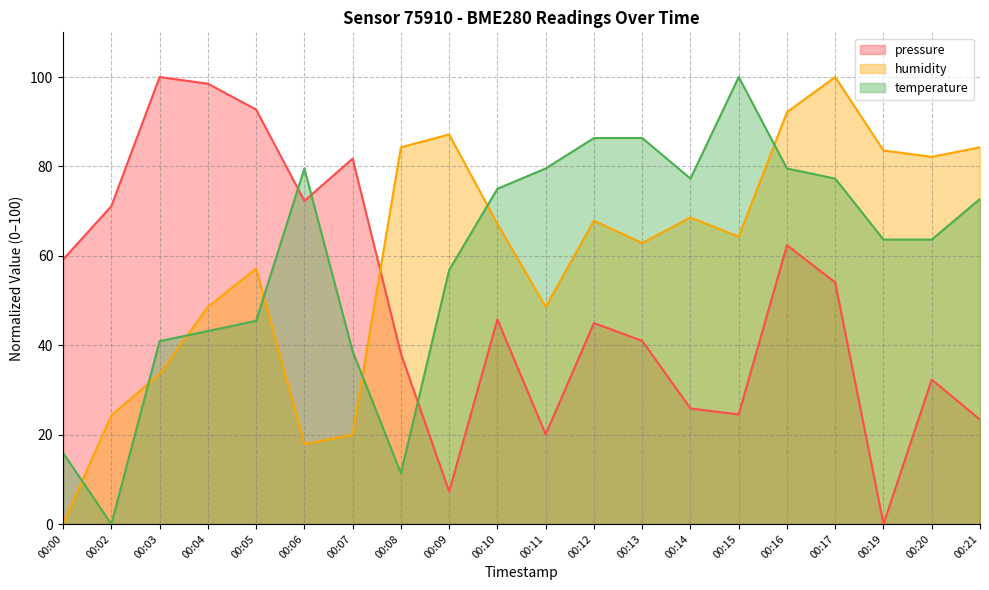

True or false: pressure and humidity intersect in this chart.

True